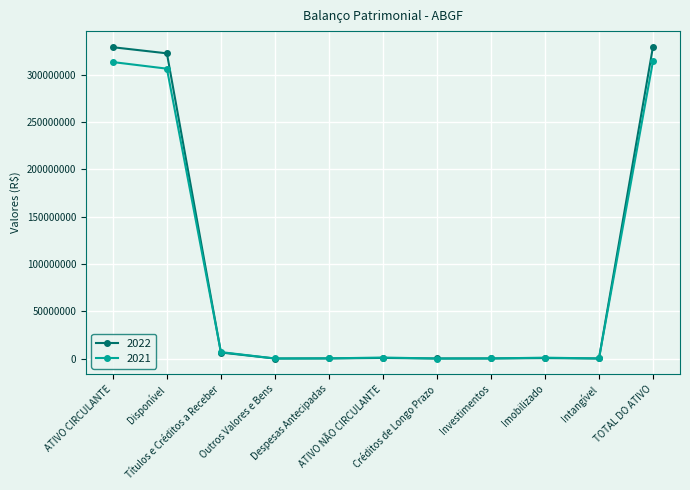

What is the highest value of the 2022 series?

329471748